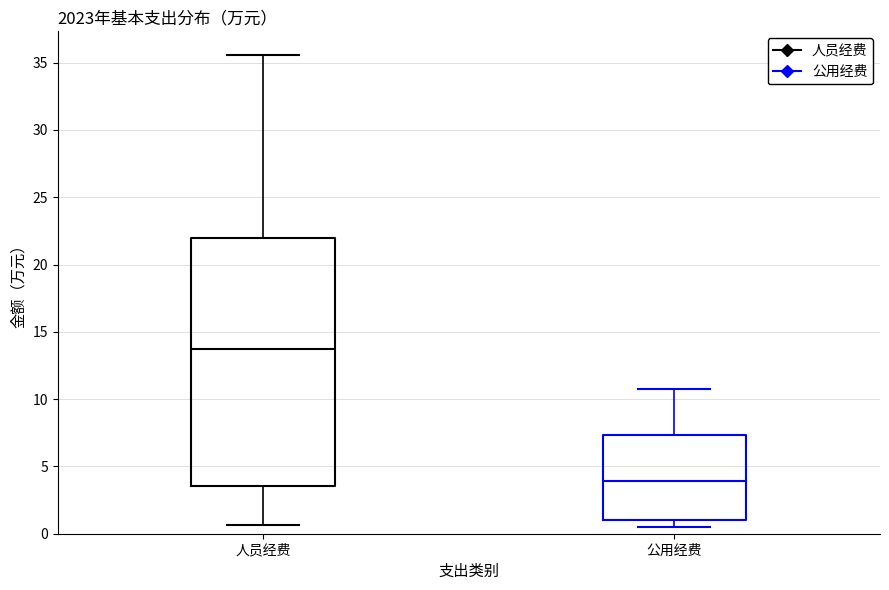

Where does the lower whisker of the box for 公用经费 end on the y-axis? The values are not printed on the chart, so give them approximately, as read against the axis.

0.5